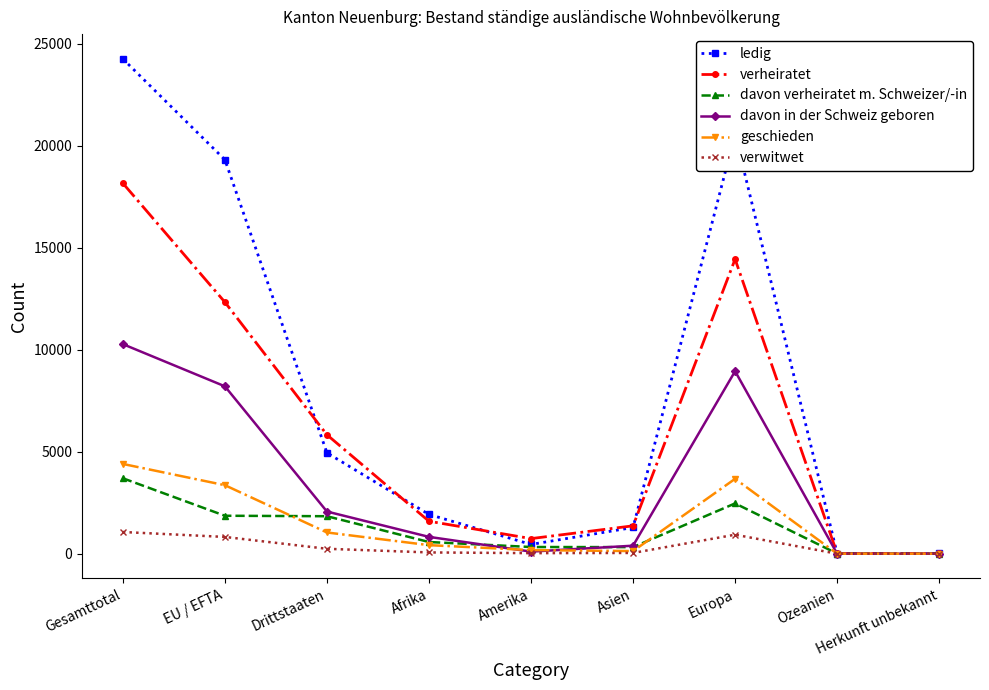

What is the sum of the ledig values at Herkunft unbekannt and Gesamttotal?

24283